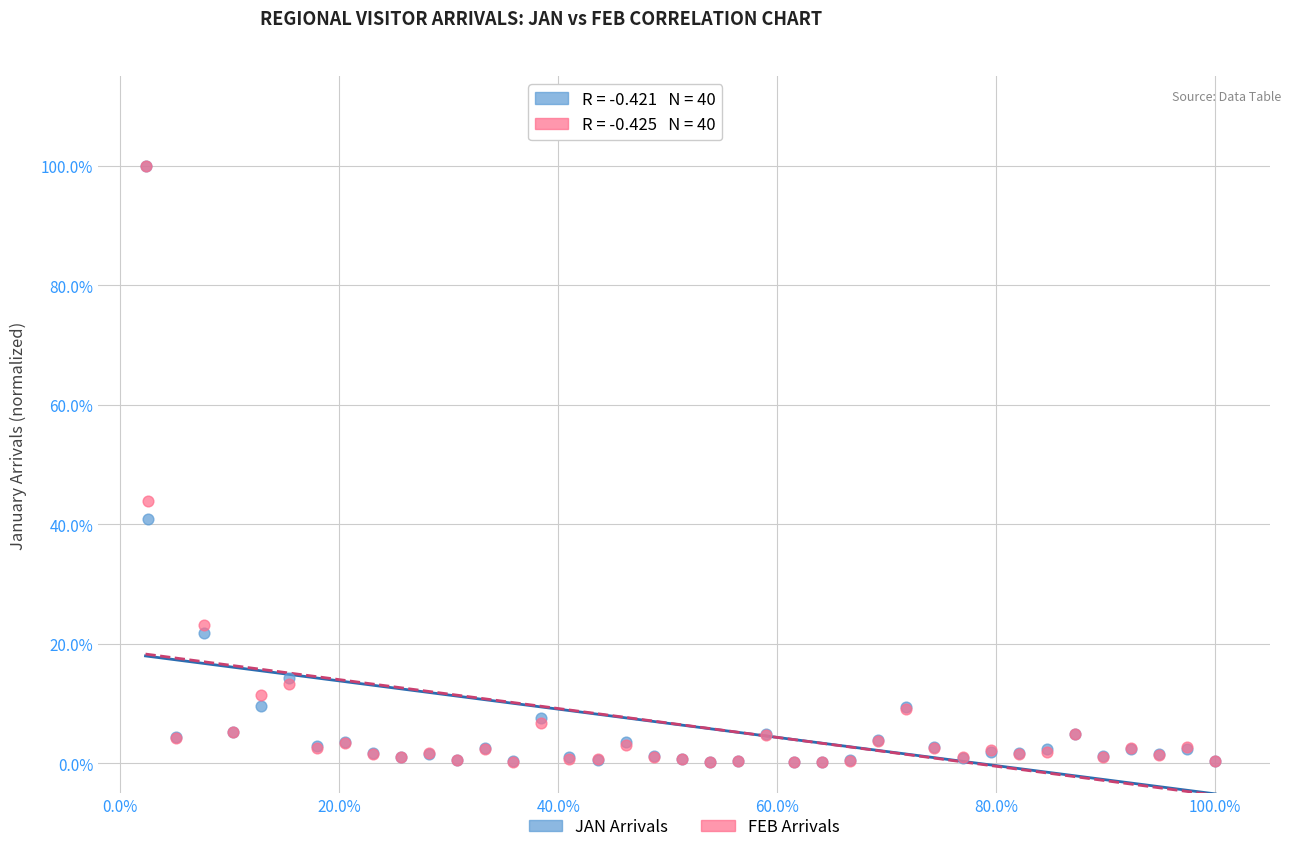

What are all the series names shown in the legend?

JAN Arrivals, FEB Arrivals